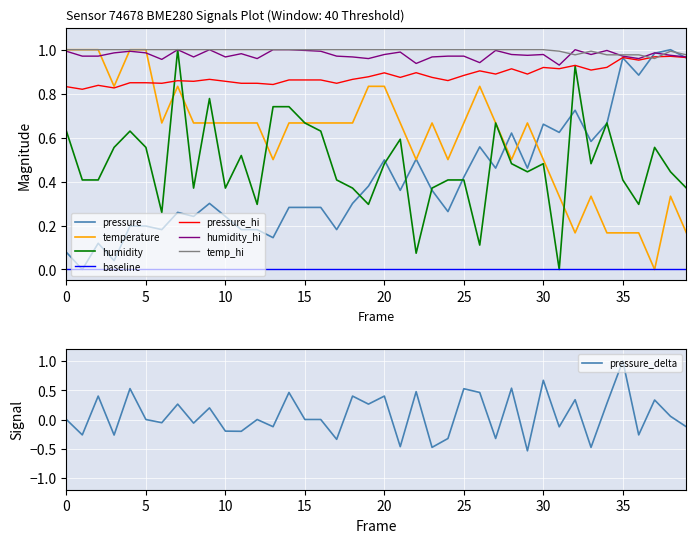

How many interior local peaks does the humidity series have?

10